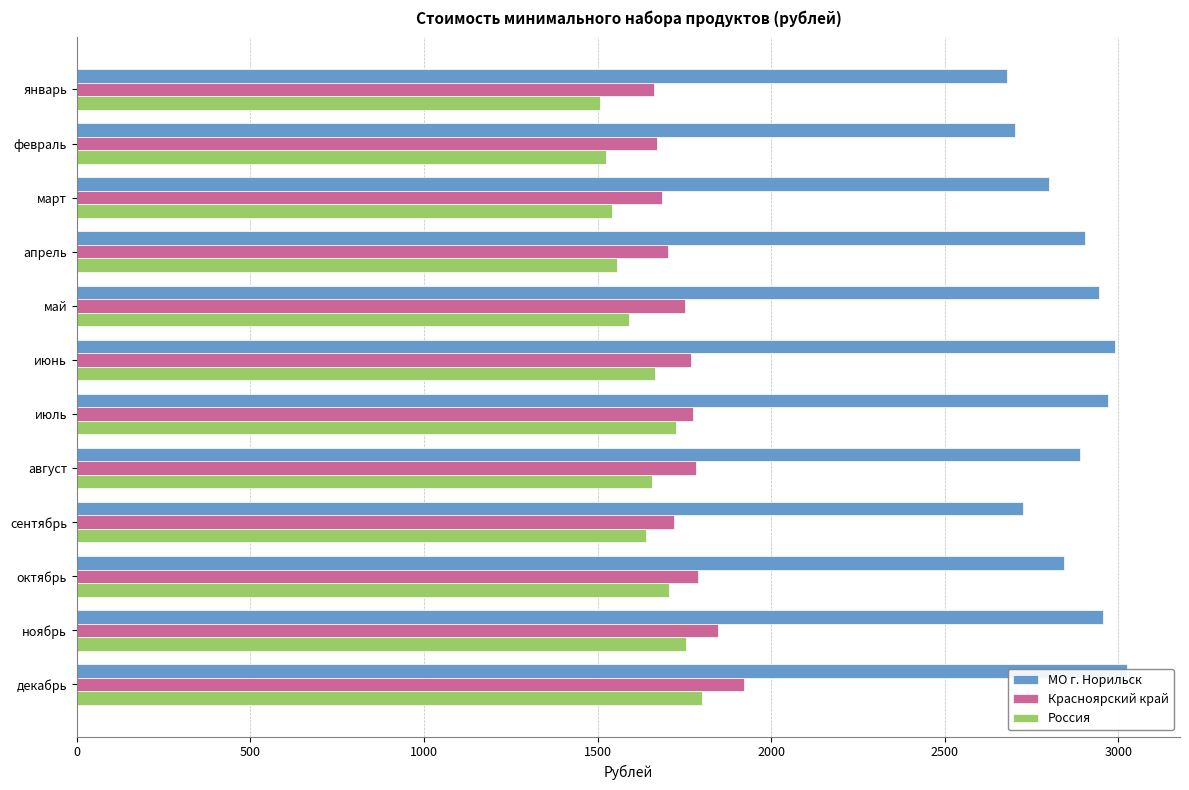

List the series in order of their peak value, highest first.

МО г. Норильск, Красноярский край, Россия